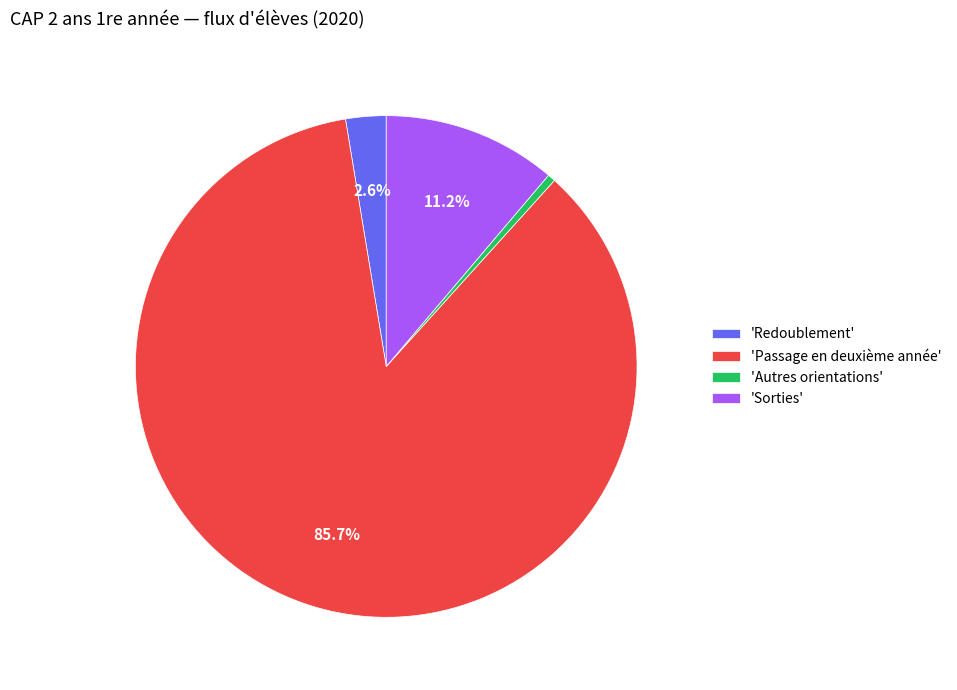

Between 'Autres orientations' and 'Redoublement', which is larger?

'Redoublement'